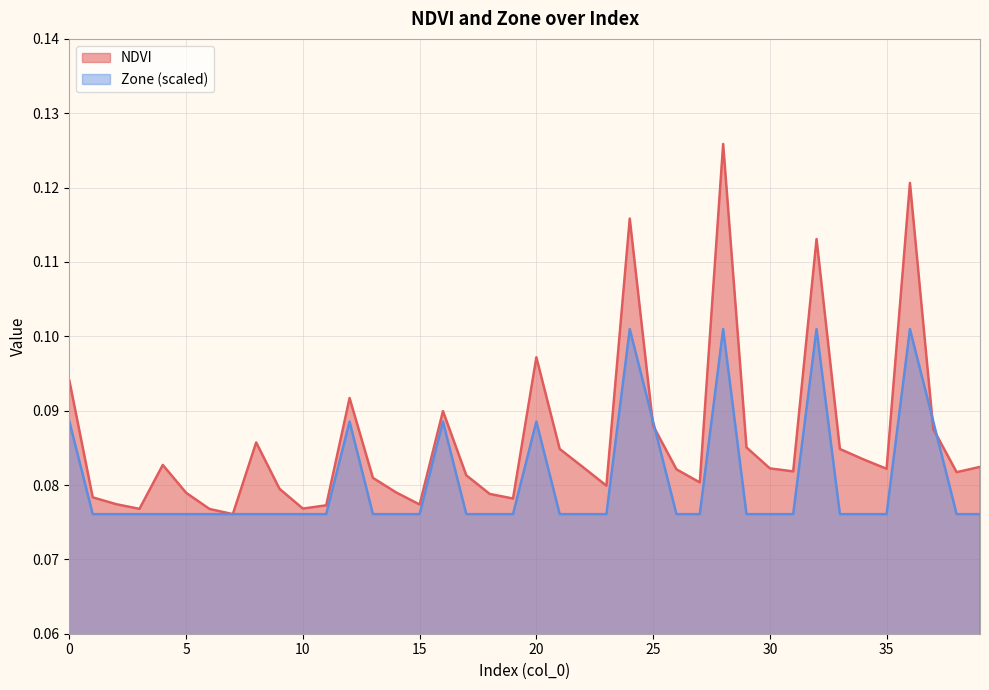

Reading left to right, what are all the values shown in this chart?

NDVI: 0=0.1	1=0.1	2=0.1	3=0.1	4=0.1	5=0.1	6=0.1	7=0.1	8=0.1	9=0.1	10=0.1	11=0.1	12=0.1	13=0.1	14=0.1	15=0.1	16=0.1	17=0.1	18=0.1	19=0.1	20=0.1	21=0.1	22=0.1	23=0.1	24=0.1	25=0.1	26=0.1	27=0.1	28=0.1	29=0.1	30=0.1	31=0.1	32=0.1	33=0.1	34=0.1	35=0.1	36=0.1	37=0.1	38=0.1	39=0.1
Zone: 0=0.1	1=0.1	2=0.1	3=0.1	4=0.1	5=0.1	6=0.1	7=0.1	8=0.1	9=0.1	10=0.1	11=0.1	12=0.1	13=0.1	14=0.1	15=0.1	16=0.1	17=0.1	18=0.1	19=0.1	20=0.1	21=0.1	22=0.1	23=0.1	24=0.1	25=0.1	26=0.1	27=0.1	28=0.1	29=0.1	30=0.1	31=0.1	32=0.1	33=0.1	34=0.1	35=0.1	36=0.1	37=0.1	38=0.1	39=0.1